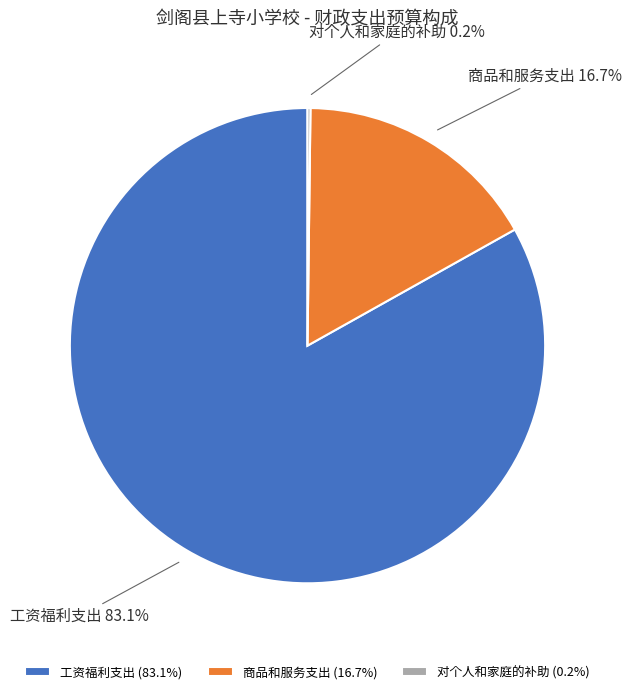

How much of the chart is everything except 商品和服务支出?

83.3%